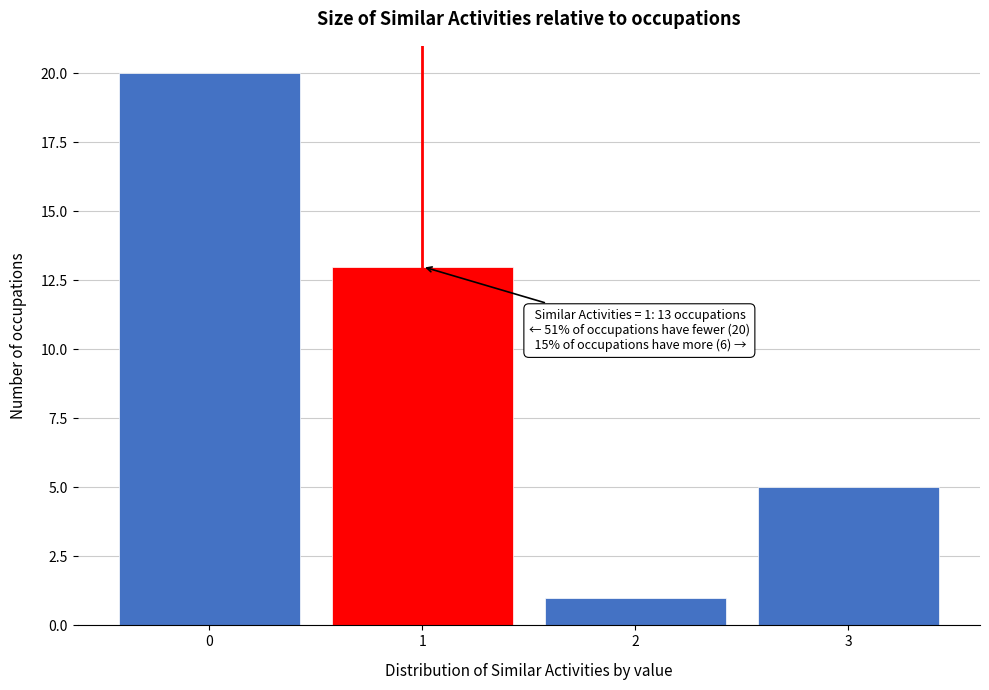

Reading right to left, what are all the values shown in this chart?

5	1	13	20